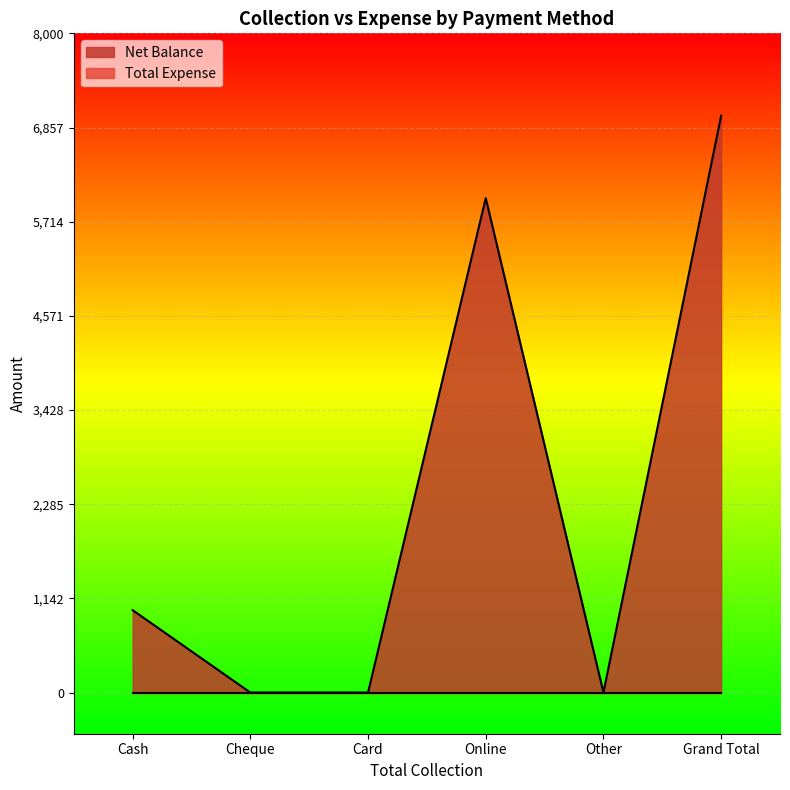

Approximately how many times larger is the value at Online compared to Grand Total?

0.9